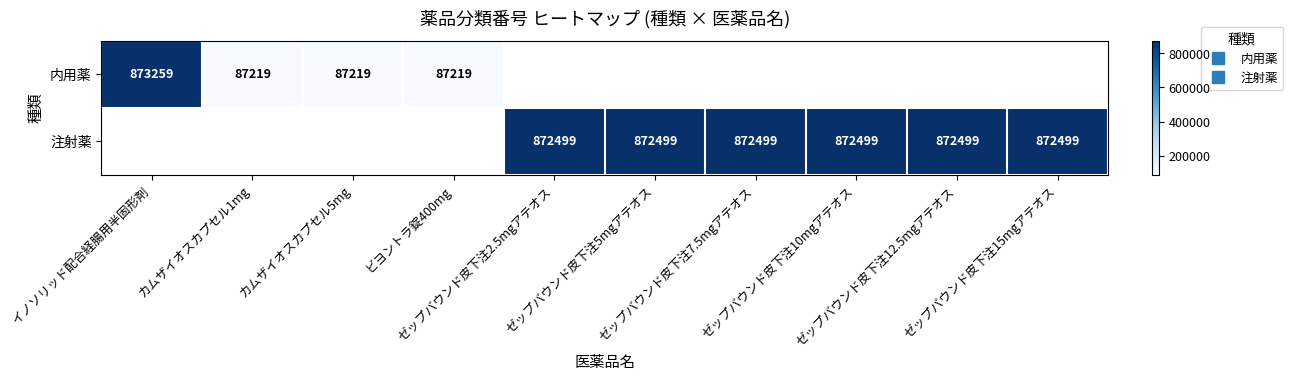

What value does the 注射薬 series have at ゼップバウンド皮下注15mgアテオス?

872499.0